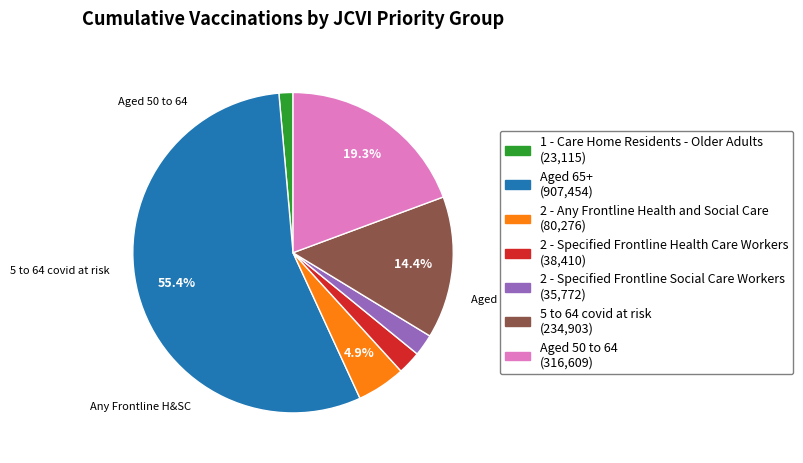

Does 2 - Any Frontline Health and Social Care account for over 50% of the chart?

No